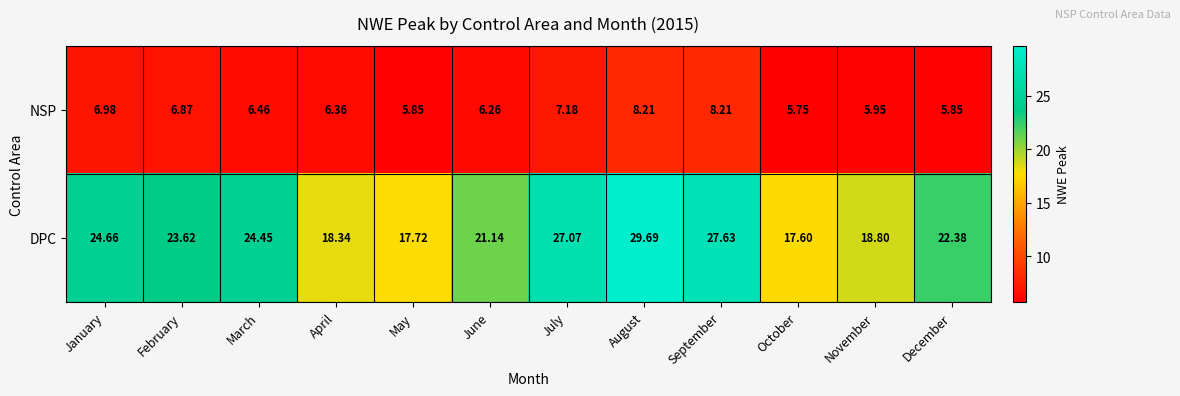

Which category has the lowest value in the DPC series?

October